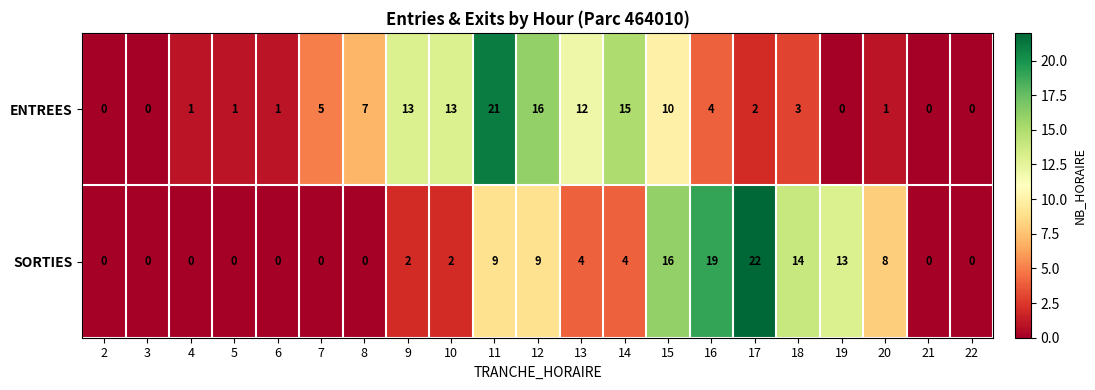

Which category has the highest value across all series?

17